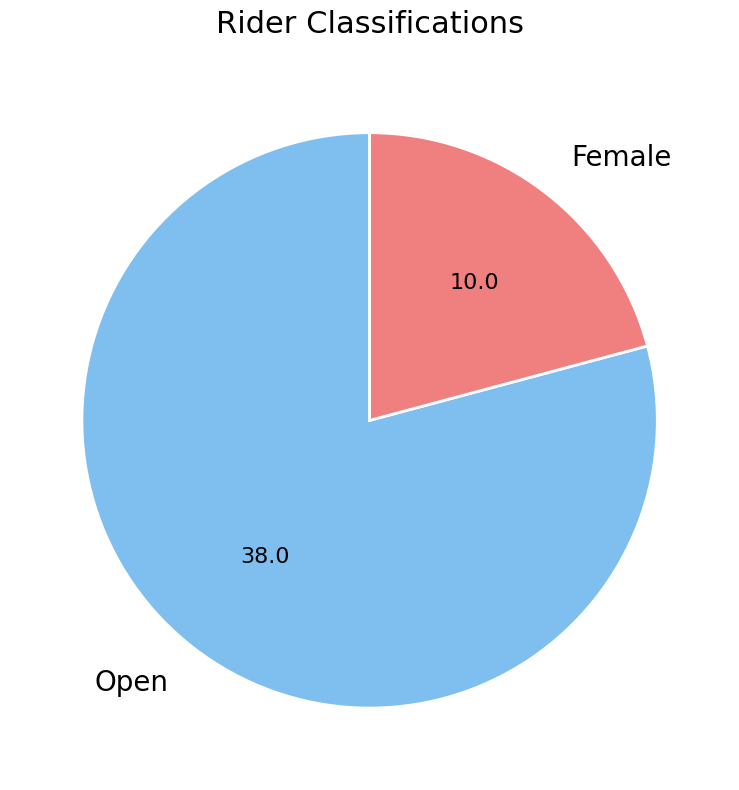

Which category has the biggest portion of the pie?

Open